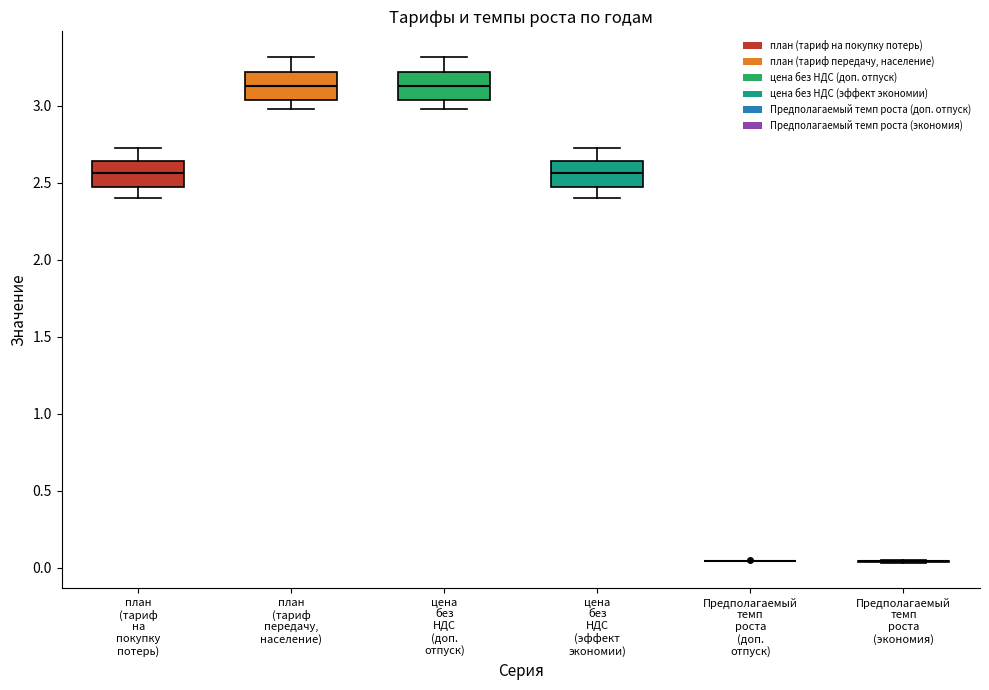

Reading left to right, transcribe this box plot: for each box, give where its median line is, the range the box spans, and where its two whiskers end, as read against the y-axis. The values are not printed on the chart, so give them approximately, as read against the axis.

план (тариф на покупку потерь): median 2.55, box 2.45 to 2.65, whiskers 2.40 to 2.70
план (тариф передачу, население): median 3.15, box 3.05 to 3.20, whiskers 3.00 to 3.30
цена без НДС (доп. отпуск): median 3.15, box 3.05 to 3.20, whiskers 3.00 to 3.30
цена без НДС (эффект экономии): median 2.55, box 2.45 to 2.65, whiskers 2.40 to 2.70
Предполагаемый темп роста (доп. отпуск): box collapsed to a line at 0.05, whiskers 0.05 to 0.05
Предполагаемый темп роста (экономия): box collapsed to a line at 0.05, whiskers 0.05 to 0.05